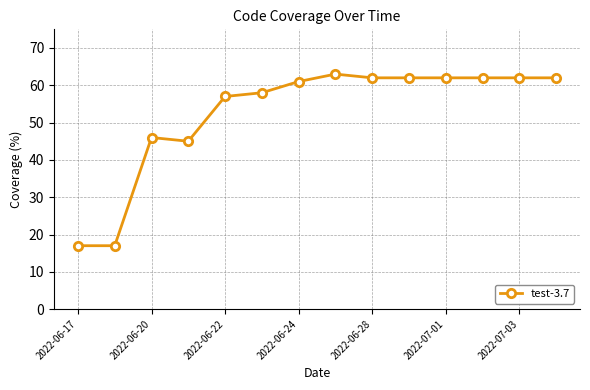

Count the number of data series in this chart.

1